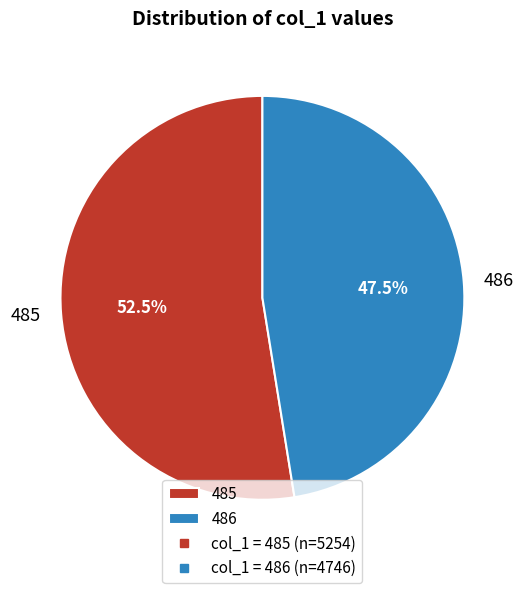

What is the largest slice in the pie chart?

485